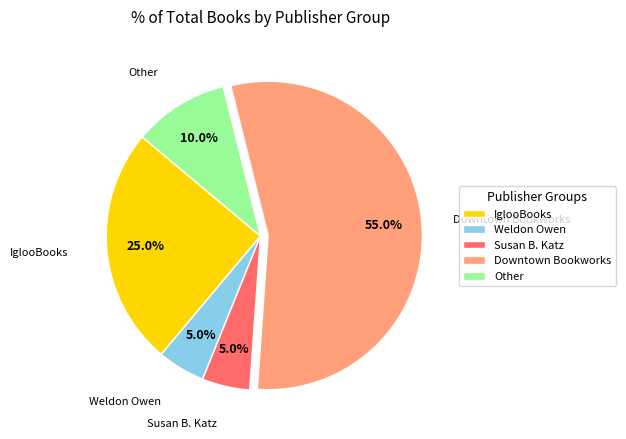

Which category has the biggest portion of the pie?

Downtown Bookworks